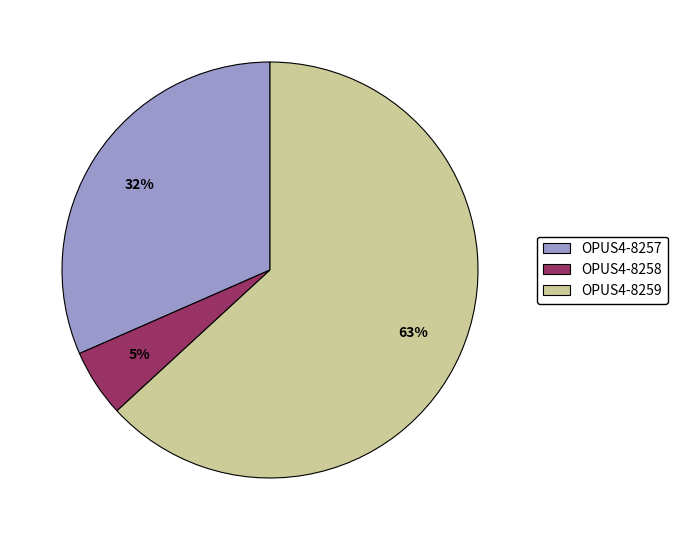

Is there any slice that represents more than half of the pie?

Yes